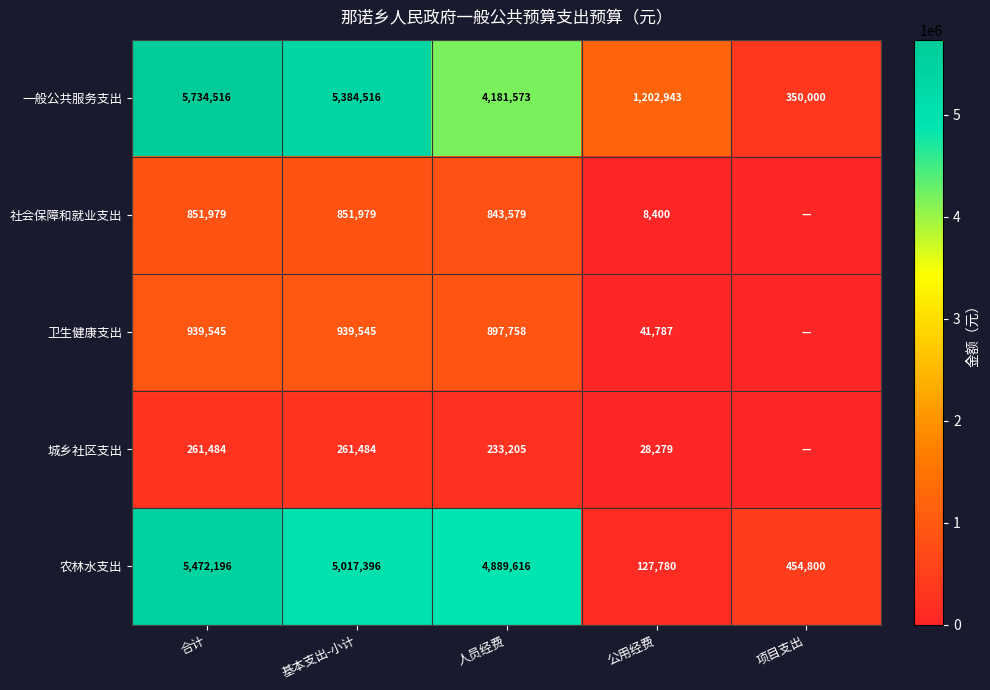

Which series changed the most between 基本支出-小计 and 公用经费?

农林水支出